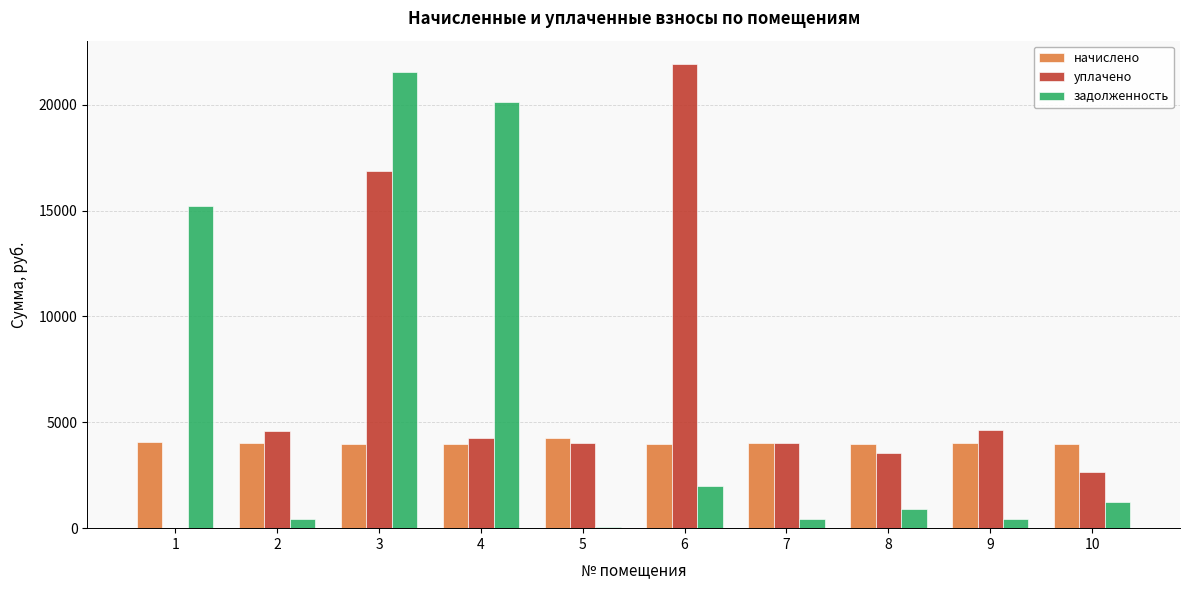

What is the greatest value displayed?

21933.0